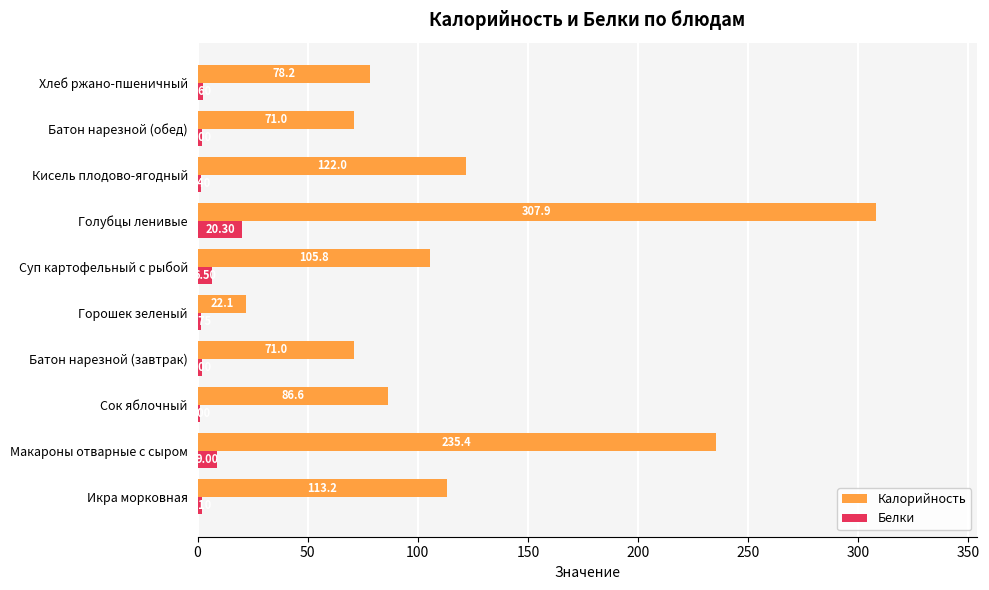

At which category is the sum across all series the highest?

Голубцы ленивые